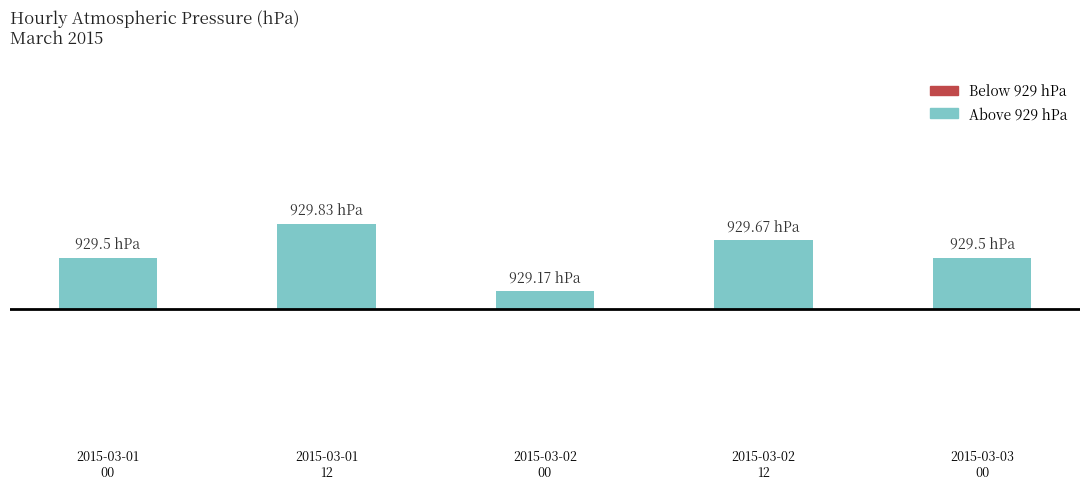

Are the bars horizontal?

No